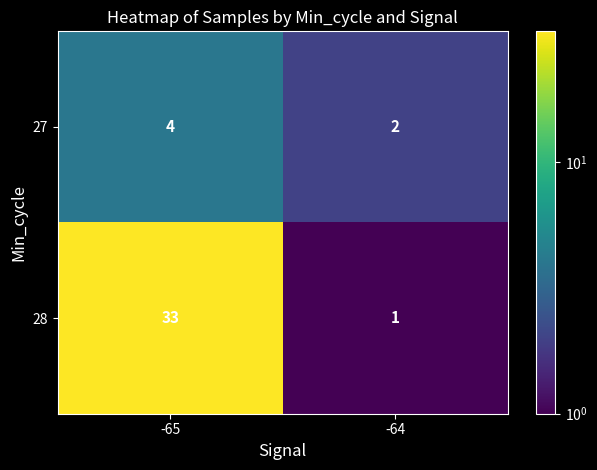

List the series in order of their overall mean, highest first.

28, 27